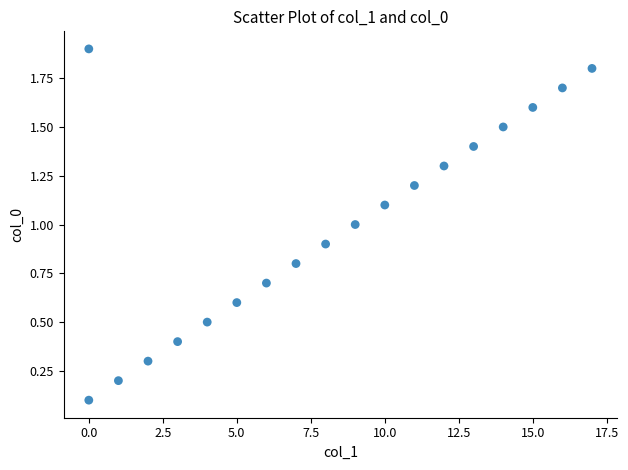

What is the range of X values (max minus min)?

17.0